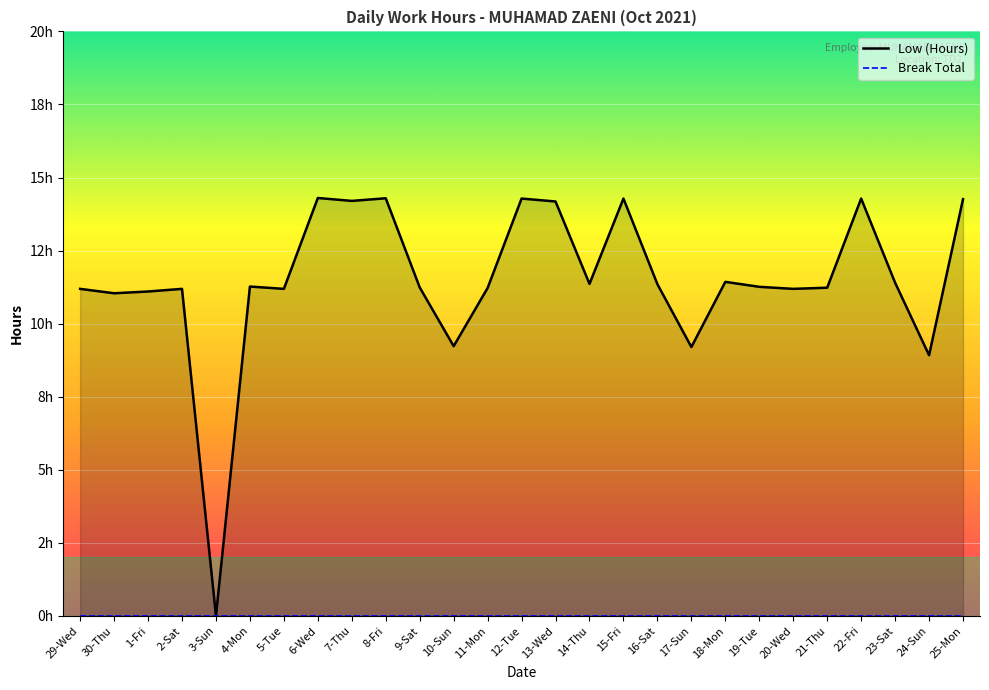

How many lines are shown in the chart?

2